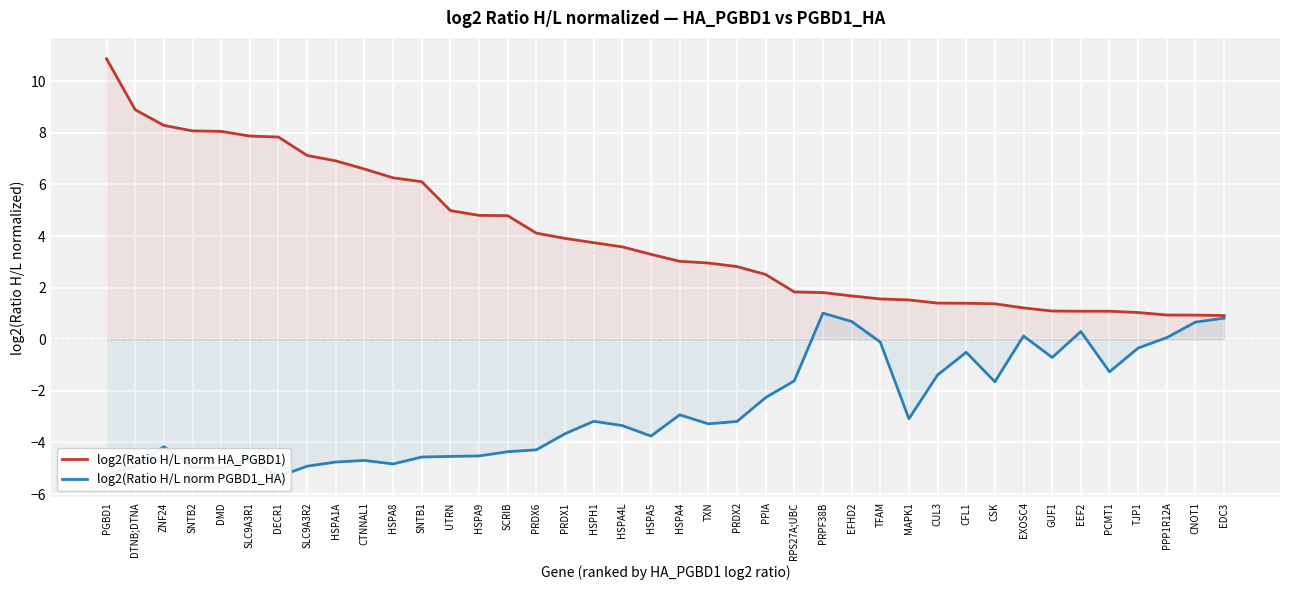

How many lines are shown in the chart?

2